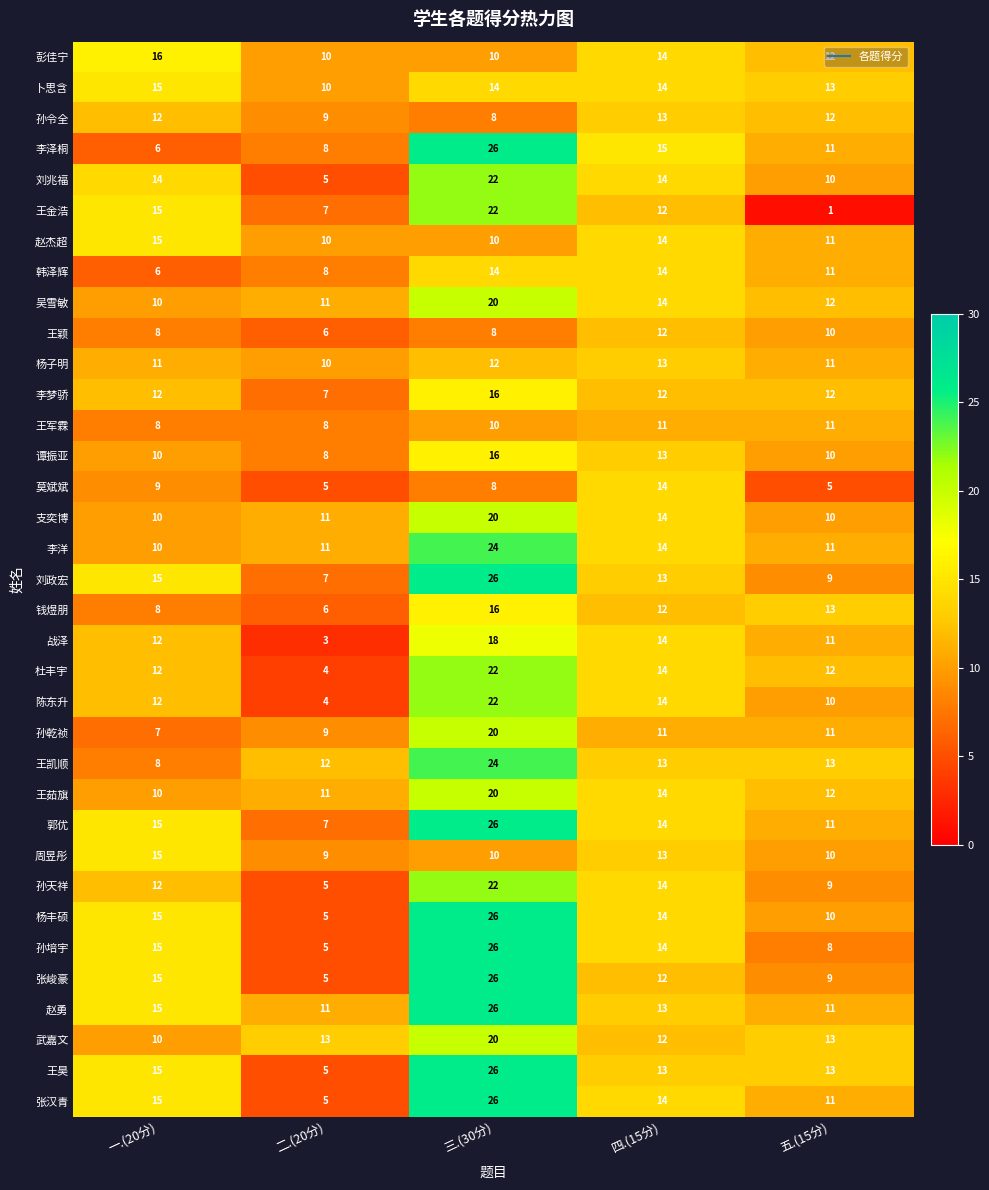

What is the spread (max minus min) of values at 四.(15分)?

4